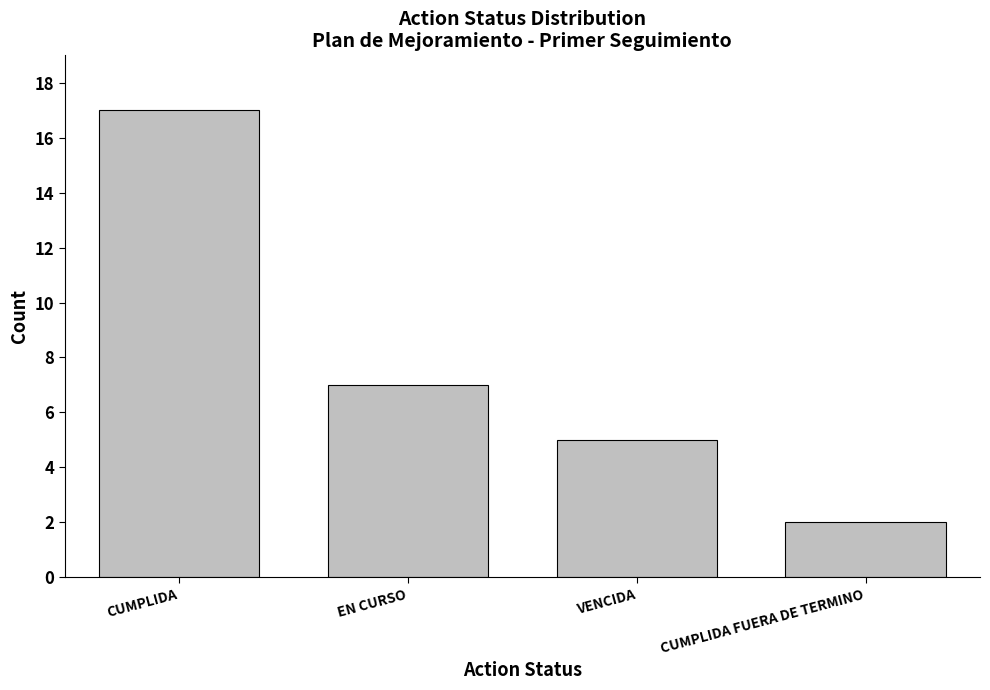

Reading left to right, transcribe all the data shown in this chart.

17	7	5	2